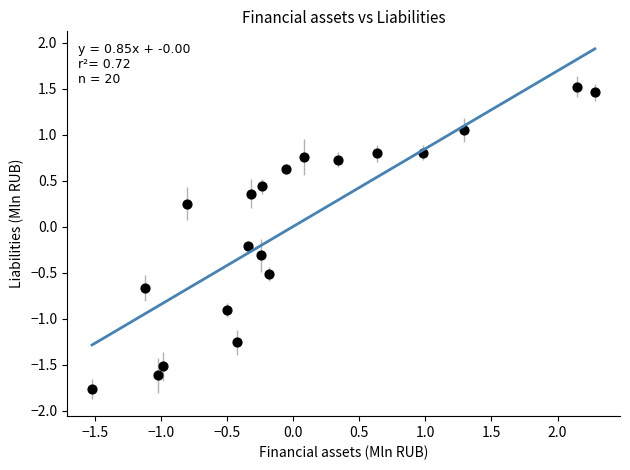

What is the range of Y values (max minus min)?

3.3